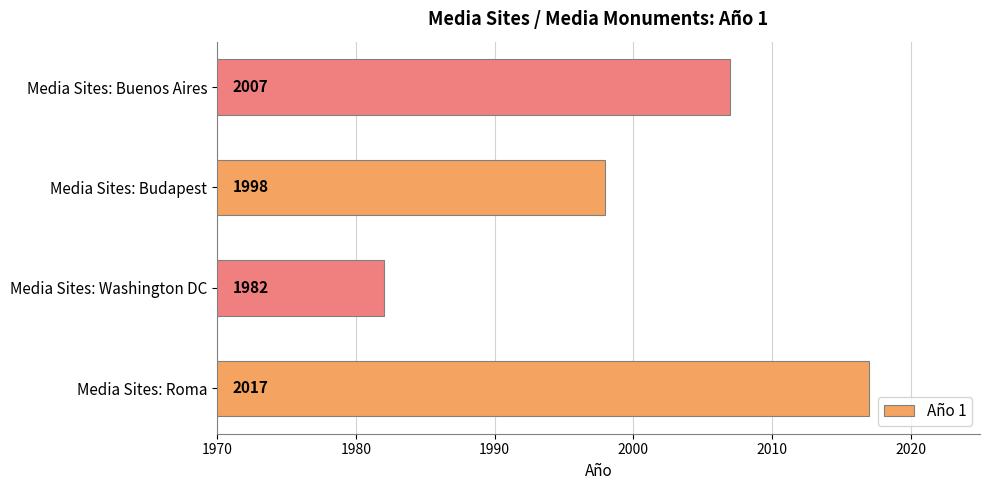

Reading bottom to top, transcribe all the data shown in this chart.

Media Sites: Roma=2017	Media Sites: Washington DC=1982	Media Sites: Budapest=1998	Media Sites: Buenos Aires=2007